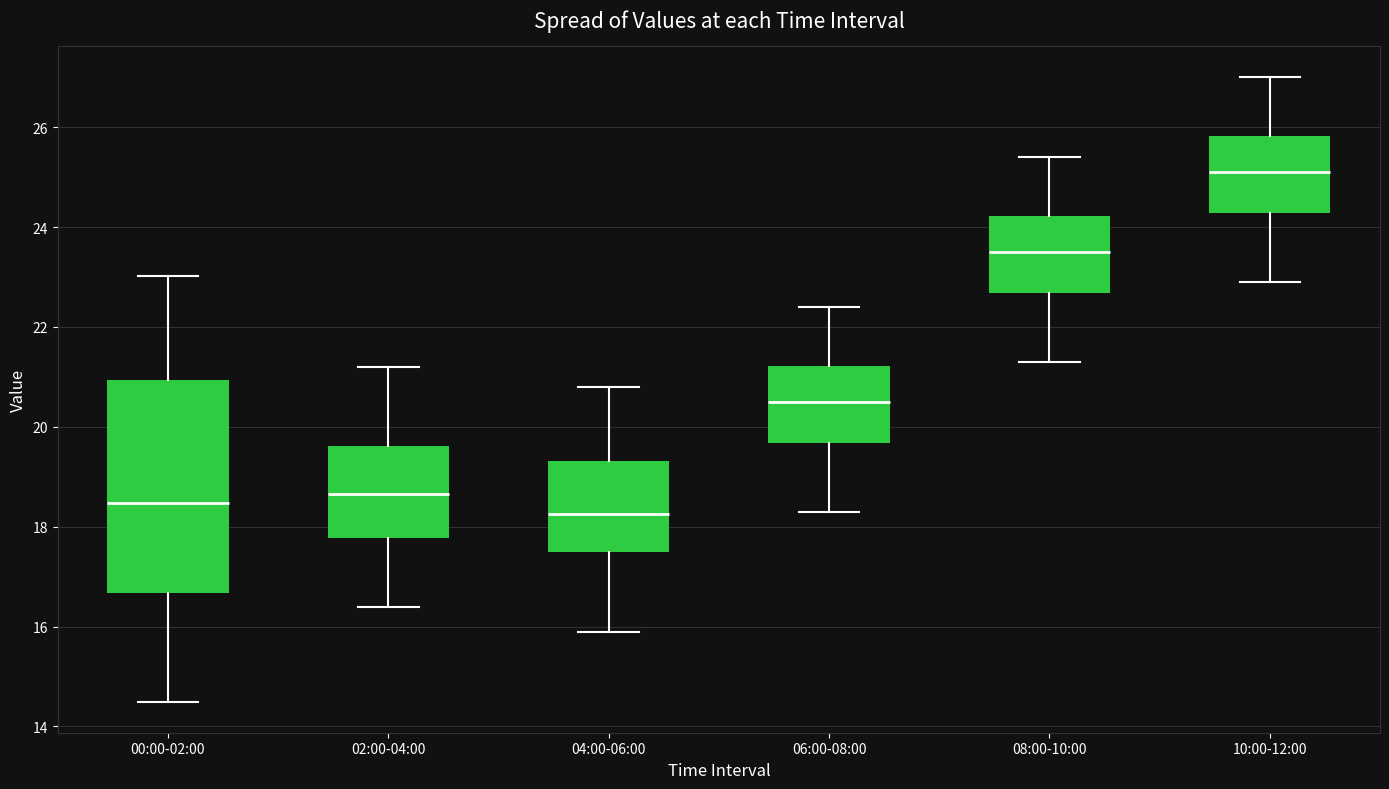

Reading left to right, transcribe this box plot: for each box, give where its median line is, the range the box spans, and where its two whiskers end, as read against the y-axis. The values are not printed on the chart, so give them approximately, as read against the axis.

00:00-02:00: median 18.4, box 16.6 to 21.0, whiskers 14.6 to 23.0
02:00-04:00: median 18.6, box 17.8 to 19.6, whiskers 16.4 to 21.2
04:00-06:00: median 18.2, box 17.6 to 19.4, whiskers 16.0 to 20.8
06:00-08:00: median 20.6, box 19.6 to 21.2, whiskers 18.4 to 22.4
08:00-10:00: median 23.6, box 22.6 to 24.2, whiskers 21.4 to 25.4
10:00-12:00: median 25.2, box 24.2 to 25.8, whiskers 23.0 to 27.0